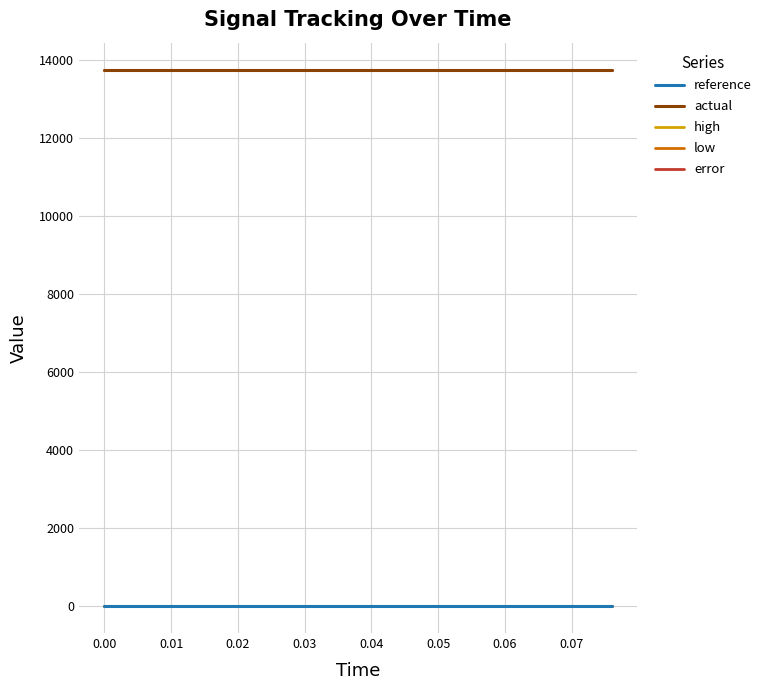

What is the maximum value shown in the chart?

13746.4